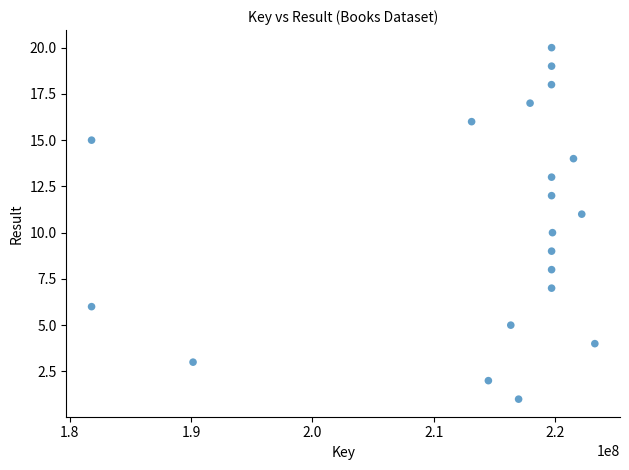

What is the range of X values (max minus min)?

41471806